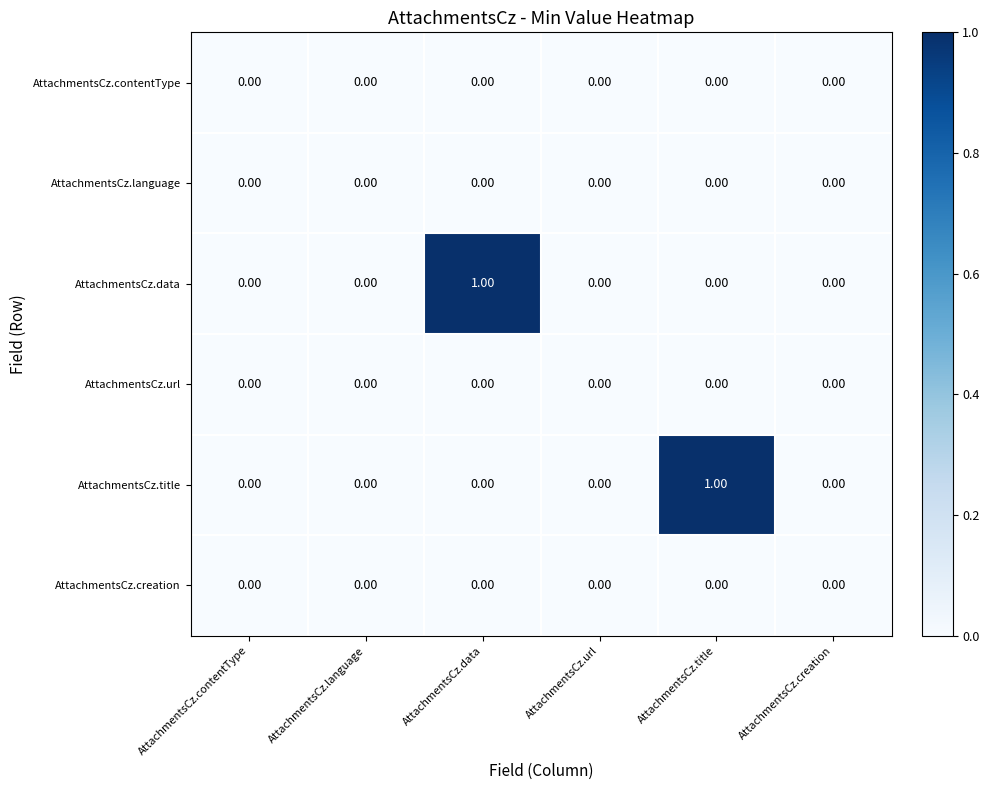

At how many categories does at least one series exceed 0?

2